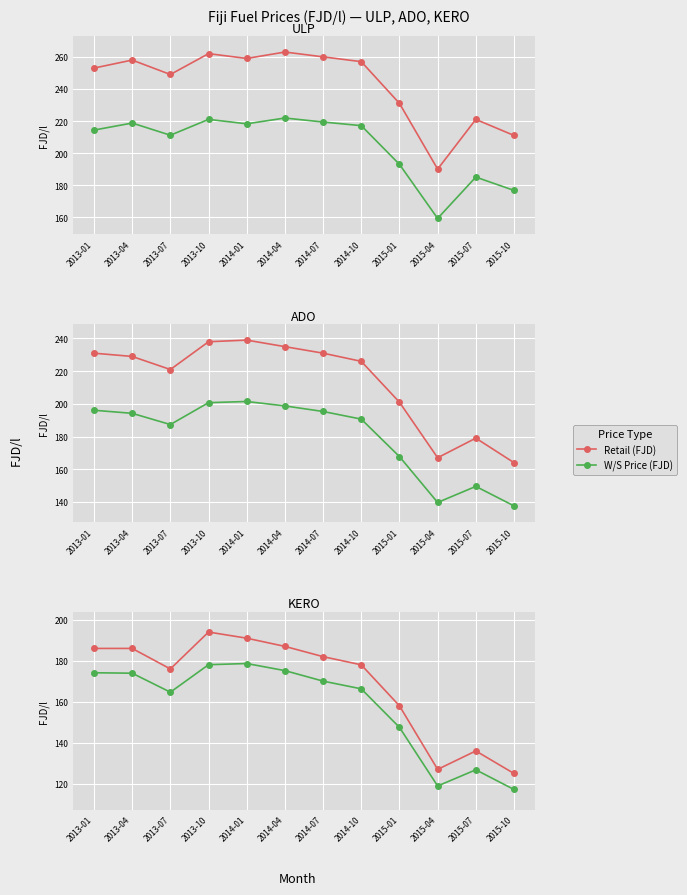

What is the difference between the highest and lowest values at 2013-04?

12.1